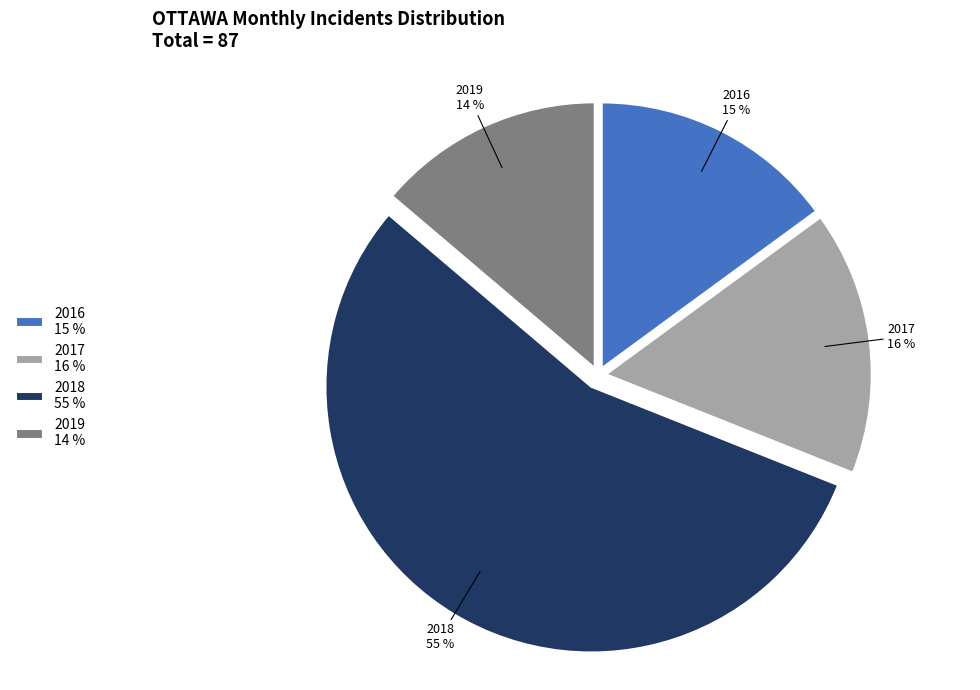

Is there a majority slice in this chart?

Yes